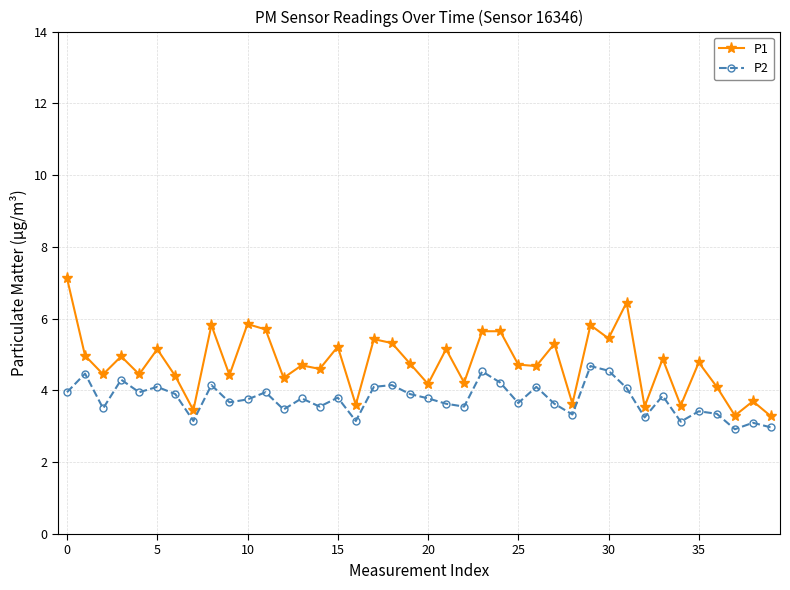

How many lines are shown in the chart?

2